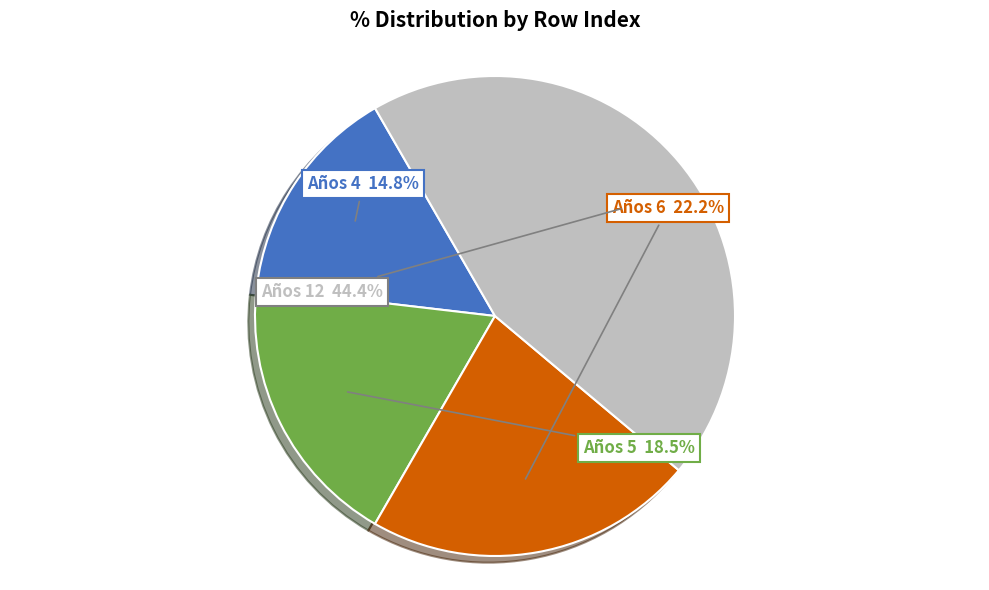

Is there any slice that represents more than half of the pie?

No